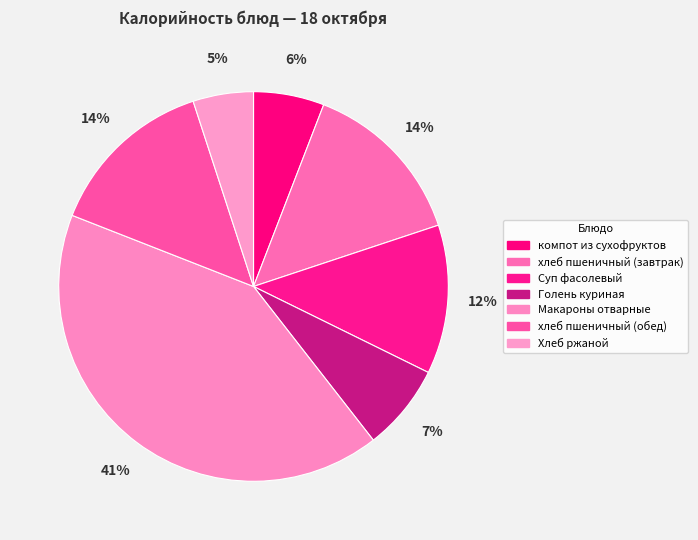

How many segments does this pie chart have?

7